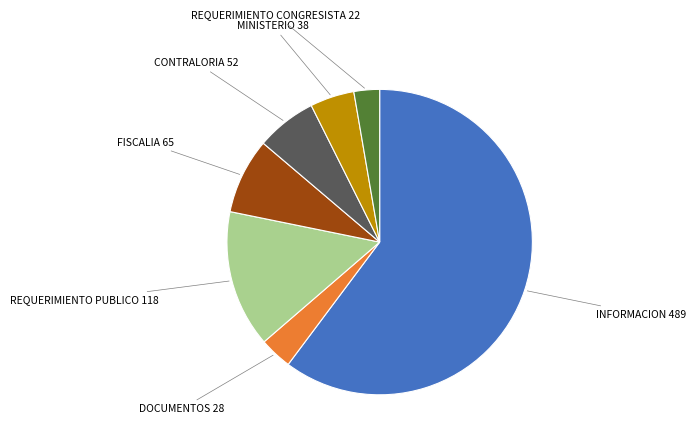

Count the number of slices in the pie.

7